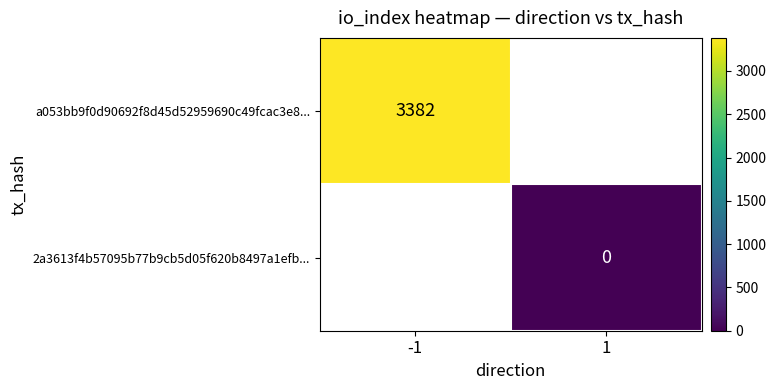

Is it true that a053bb9f0d90692f8d45d52959690c49fcac3e8... equals 3382 at -1?

True